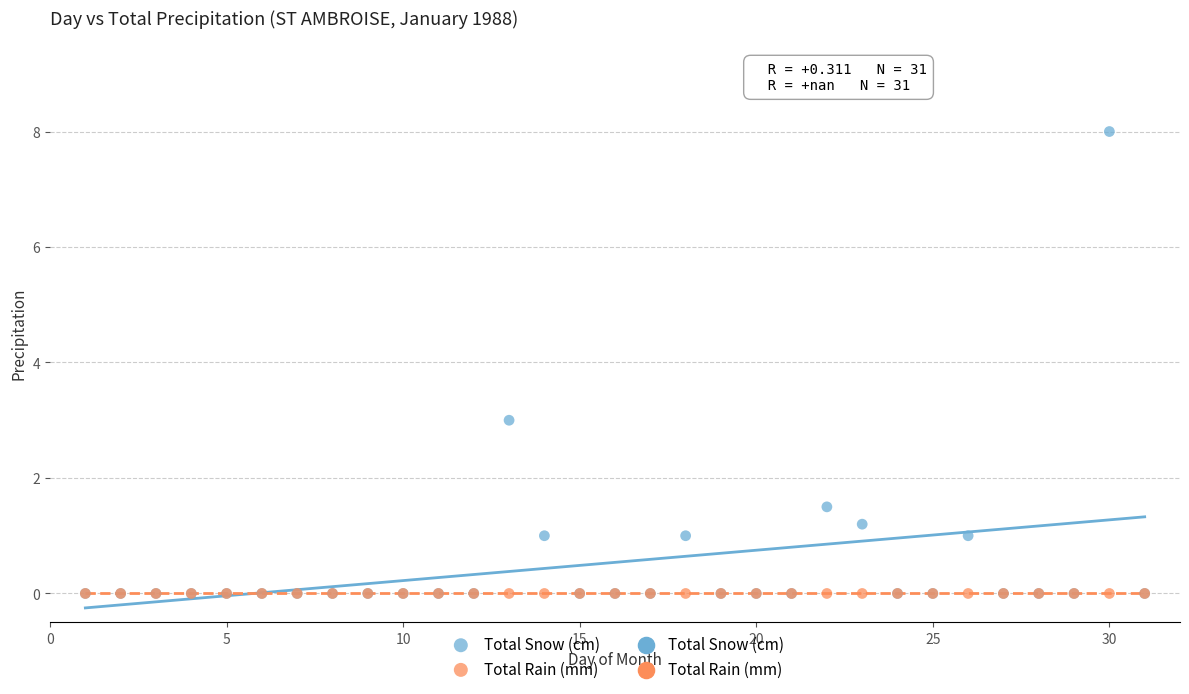

In the Total Snow (cm) series, what Y value is closest to 4?

3.0